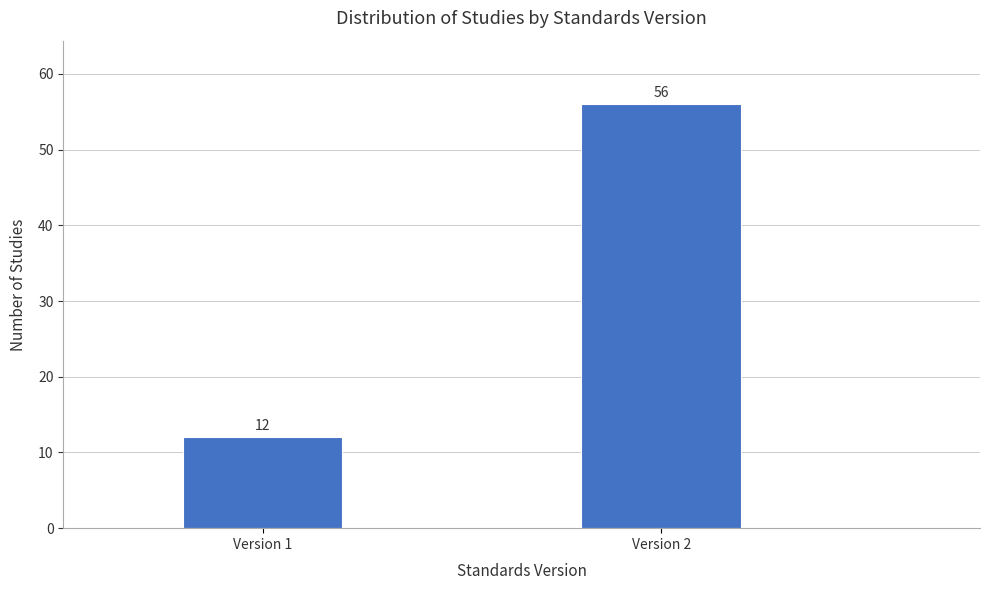

Reading right to left, list all the values displayed in this chart.

56	12